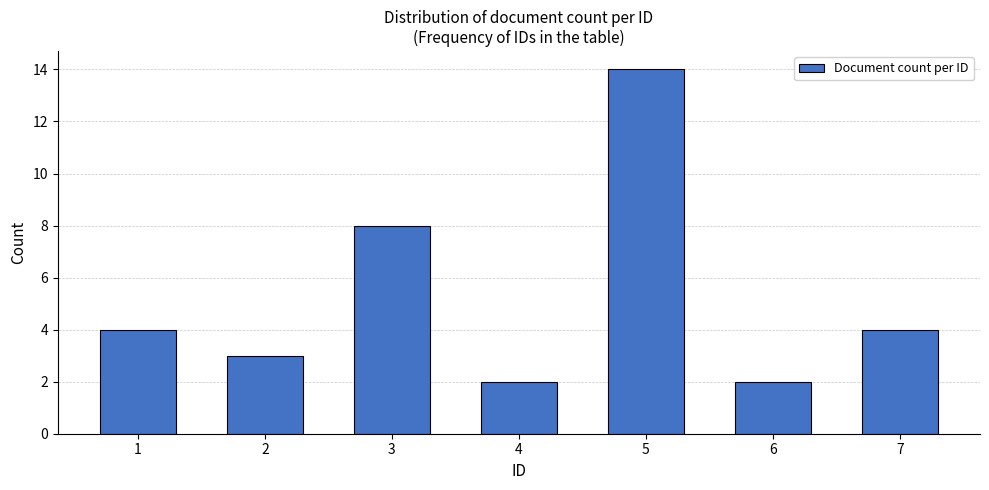

Reading left to right, what are all the values shown in this chart?

1=4	2=3	3=8	4=2	5=14	6=2	7=4